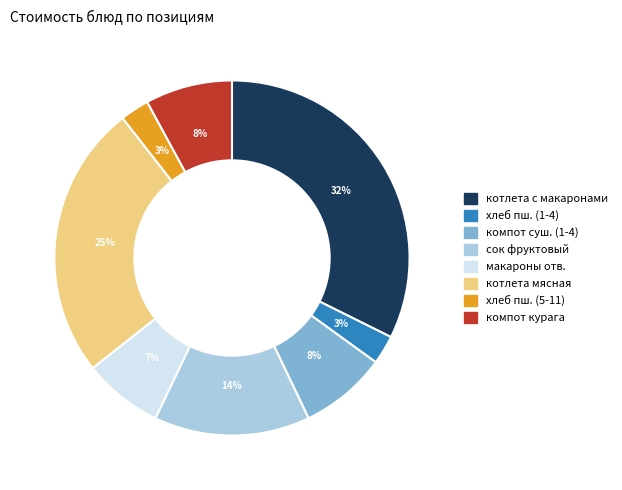

Is сок фруктовый the majority of the pie?

No